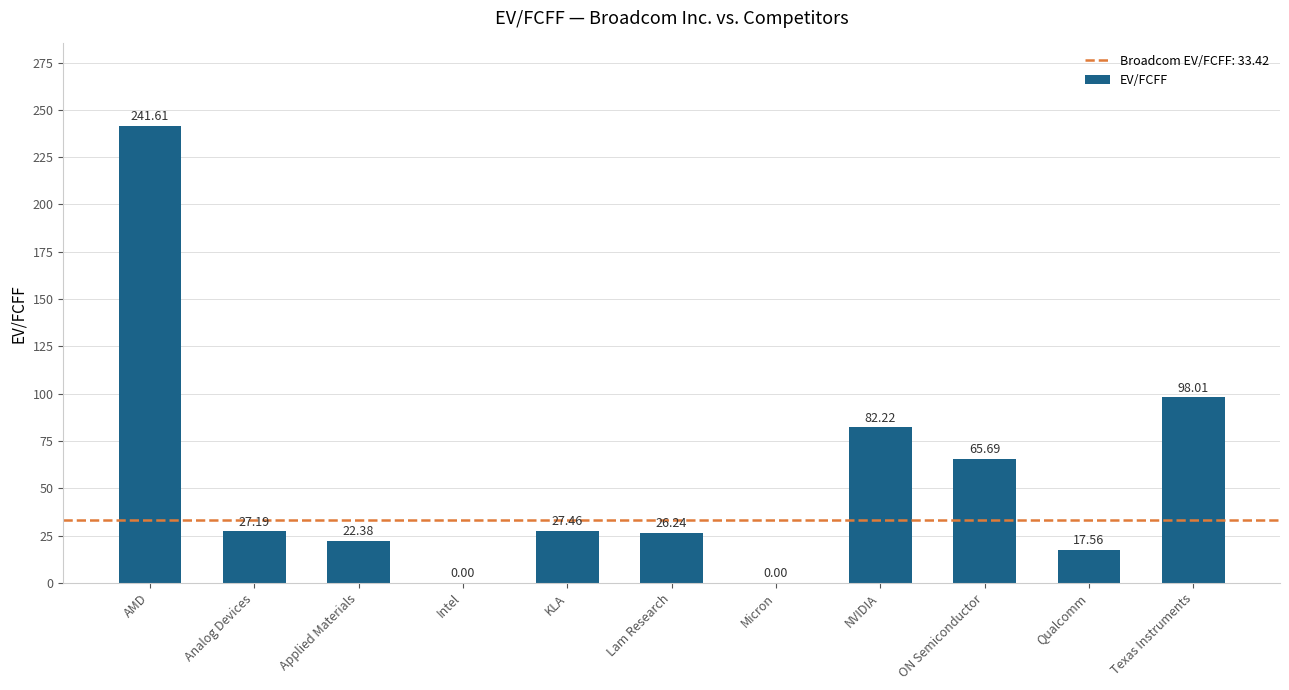

What is the average value?

55.3